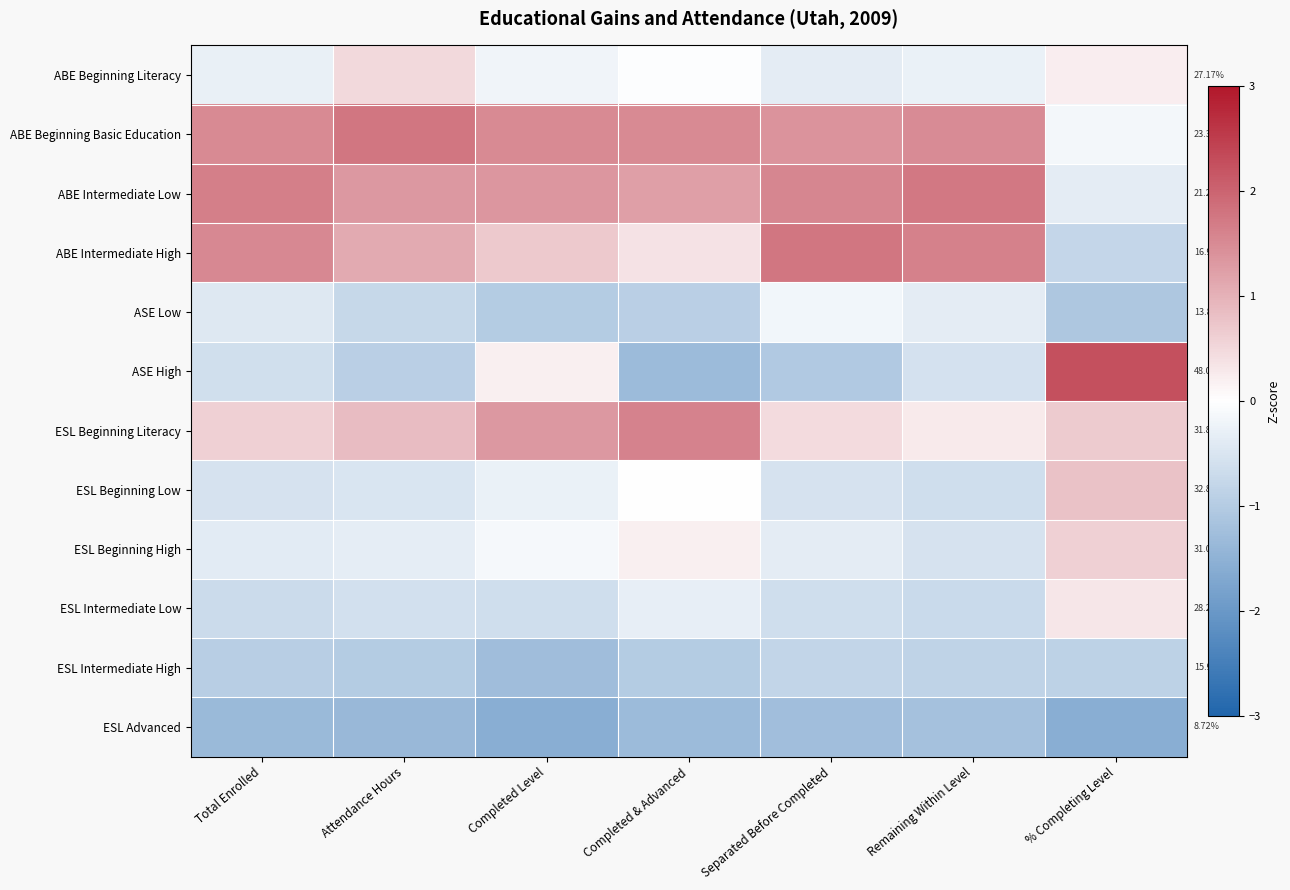

Which label corresponds to the largest value in the chart?

% Completing Level